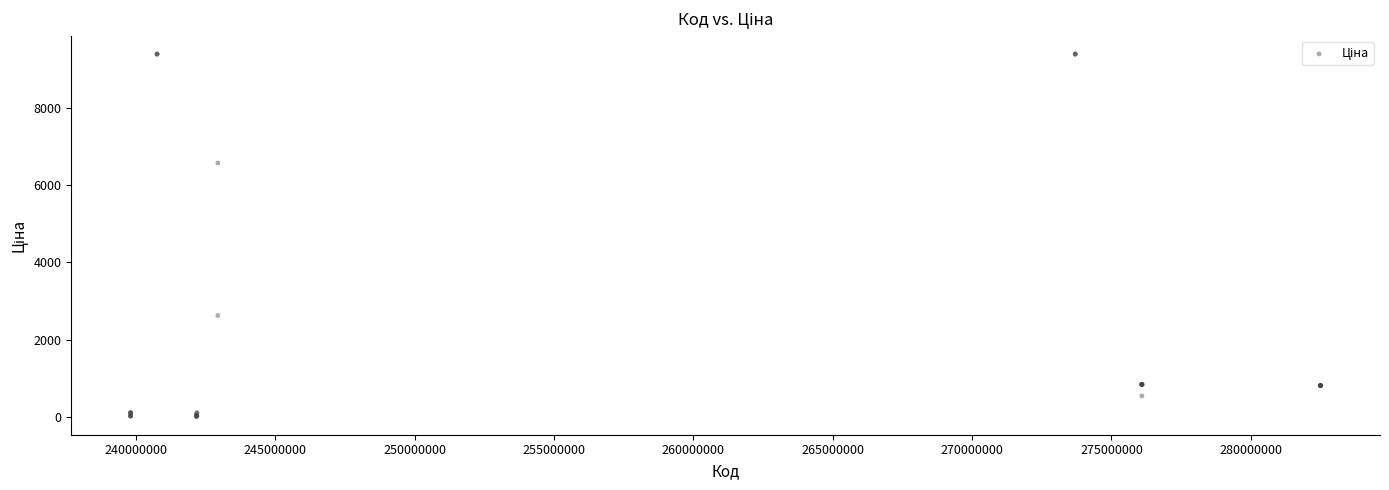

What Y value in the scatter plot is closest to 4699?

6568.8